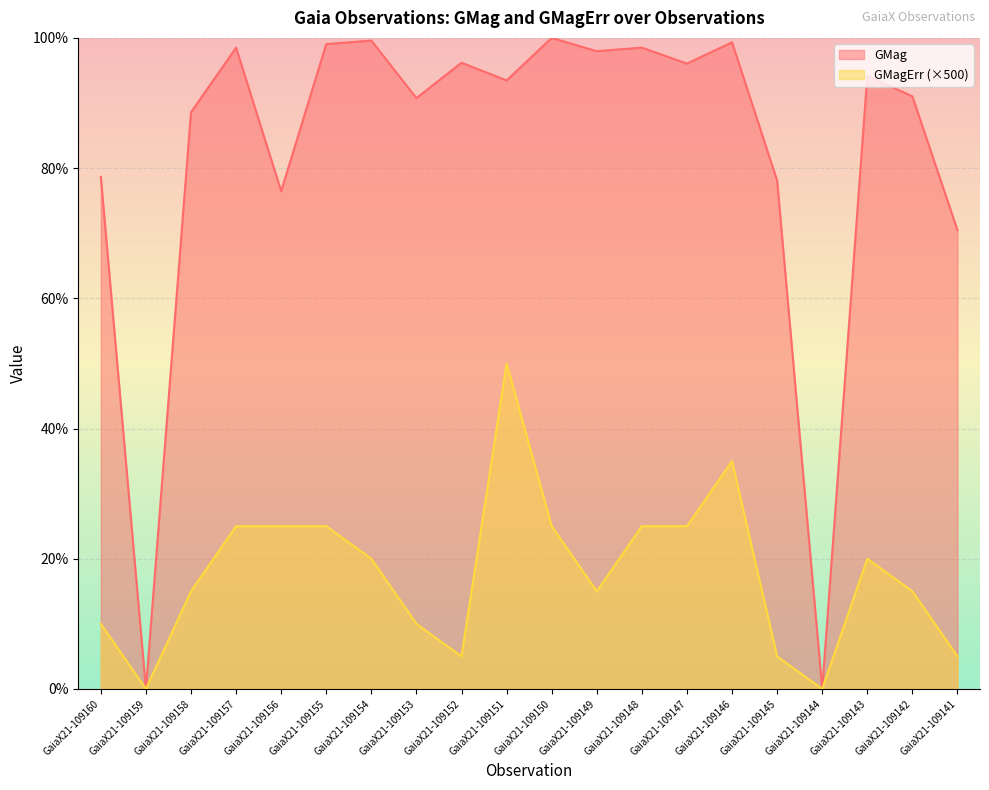

Rank the series at GaiaX21-109144 from highest to lowest value.

GMag, GMagErr